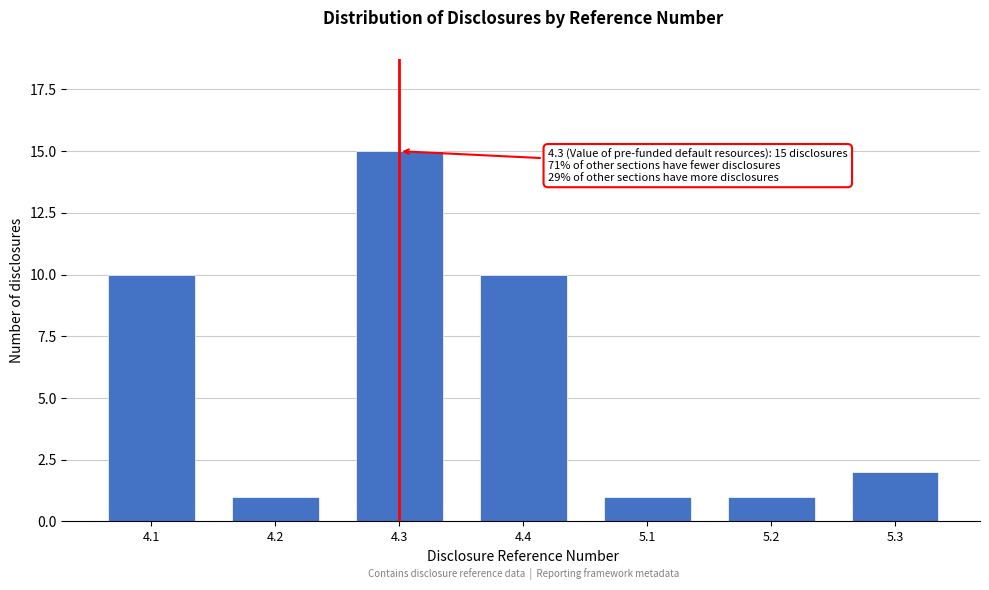

Reading left to right, list all the values displayed in this chart.

4.1=10	4.2=1	4.3=15	4.4=10	5.1=1	5.2=1	5.3=2